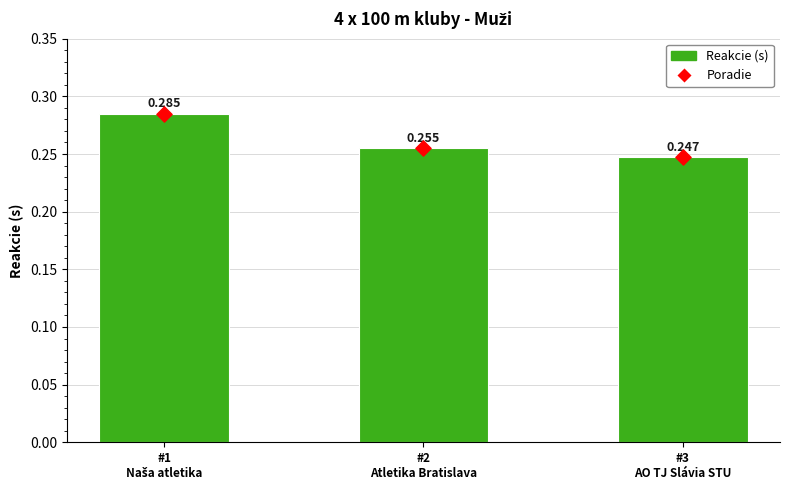

At which category is the sum across all series the highest?

#1
Naša atletika